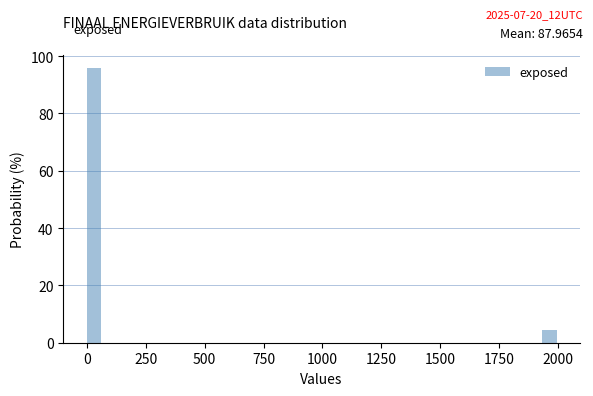

Read against the x-axis, roughly where is the centre of the tallest bar?

50